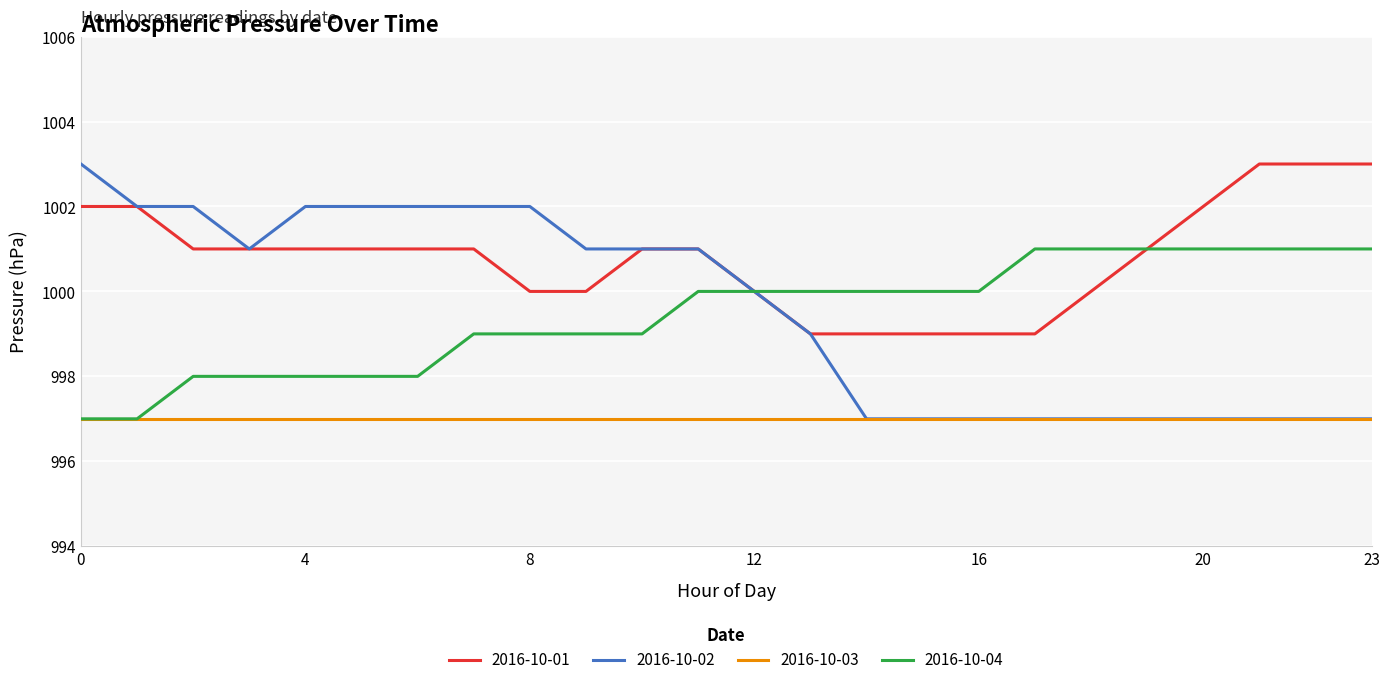

Which series has the largest total across all categories?

2016-10-01